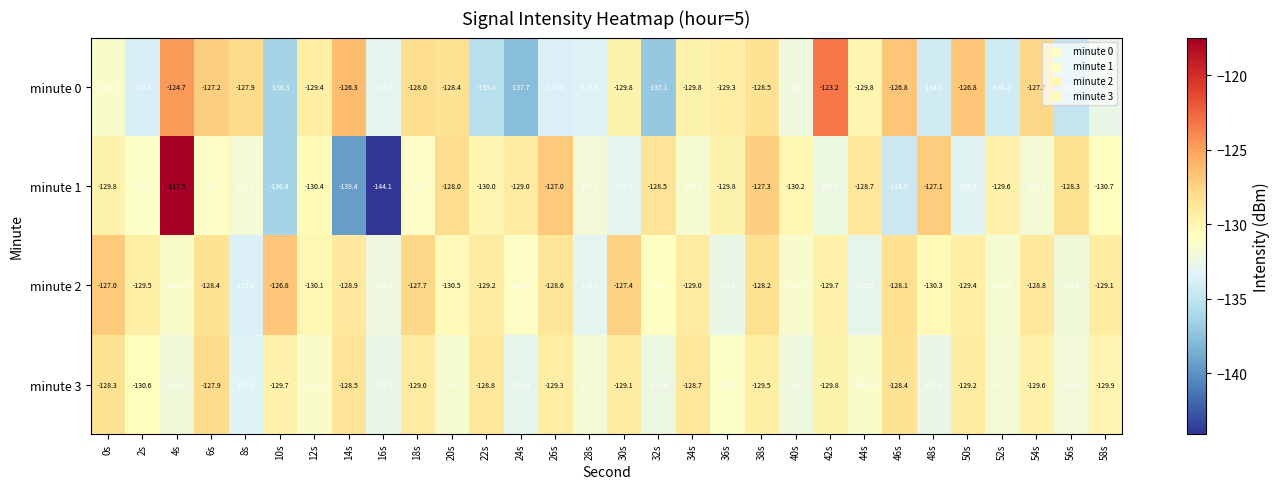

Rank the series by their maximum value, from highest to lowest.

minute 1, minute 0, minute 2, minute 3